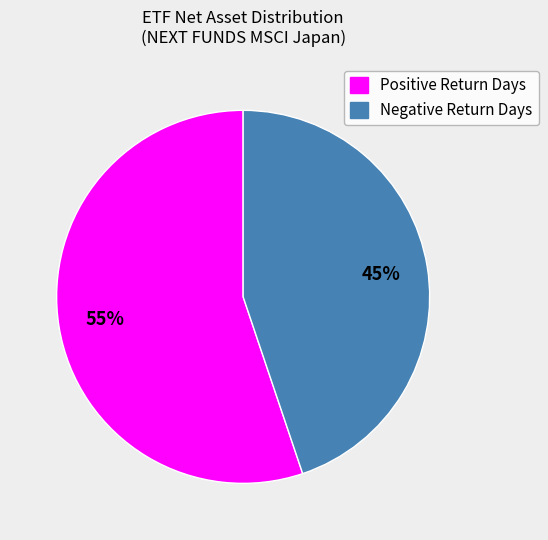

Does any single category account for the majority?

Yes